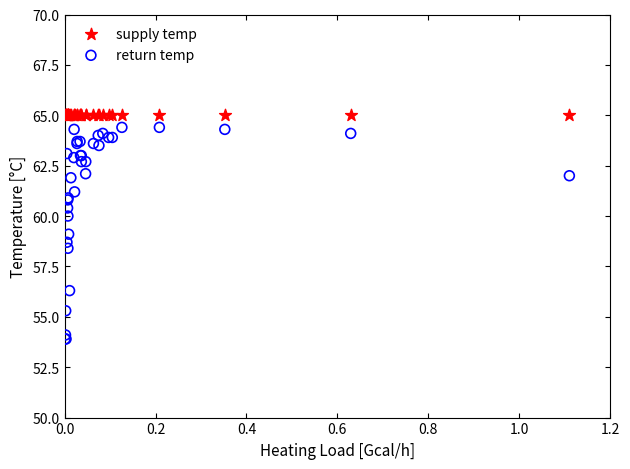

Which series contains the lowest Y value?

return temp